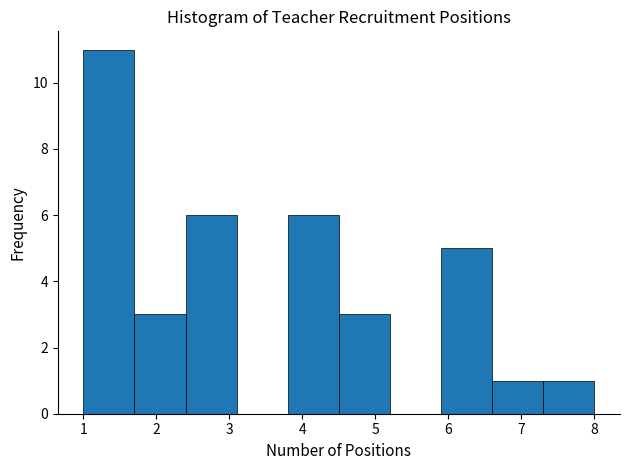

Reading left to right, transcribe this chart: for each bar, give the range it covers on the x-axis and its height. The values are not printed on the chart, so give them approximately, as read against the axis.

1.0 to 1.7: 11
1.7 to 2.4: 3
2.4 to 3.1: 6
3.1 to 3.8: 0
3.8 to 4.5: 6
4.5 to 5.2: 3
5.2 to 5.9: 0
5.9 to 6.6: 5
6.6 to 7.3: 1
7.3 to 8.0: 1